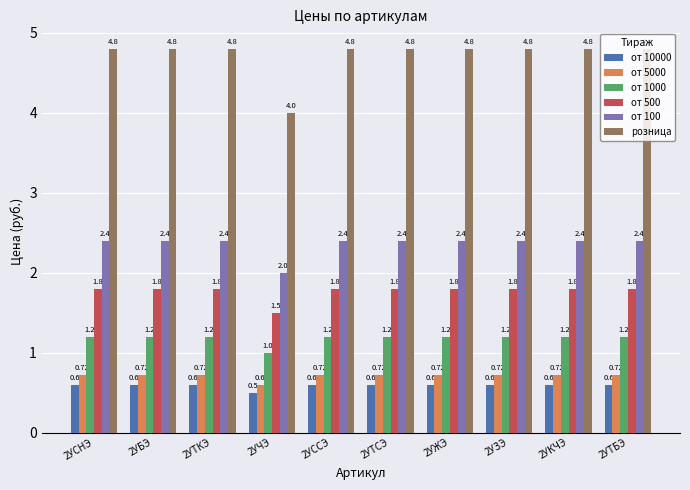

The value of от 500 at 2УЗЭ is 2.8. True or false?

False